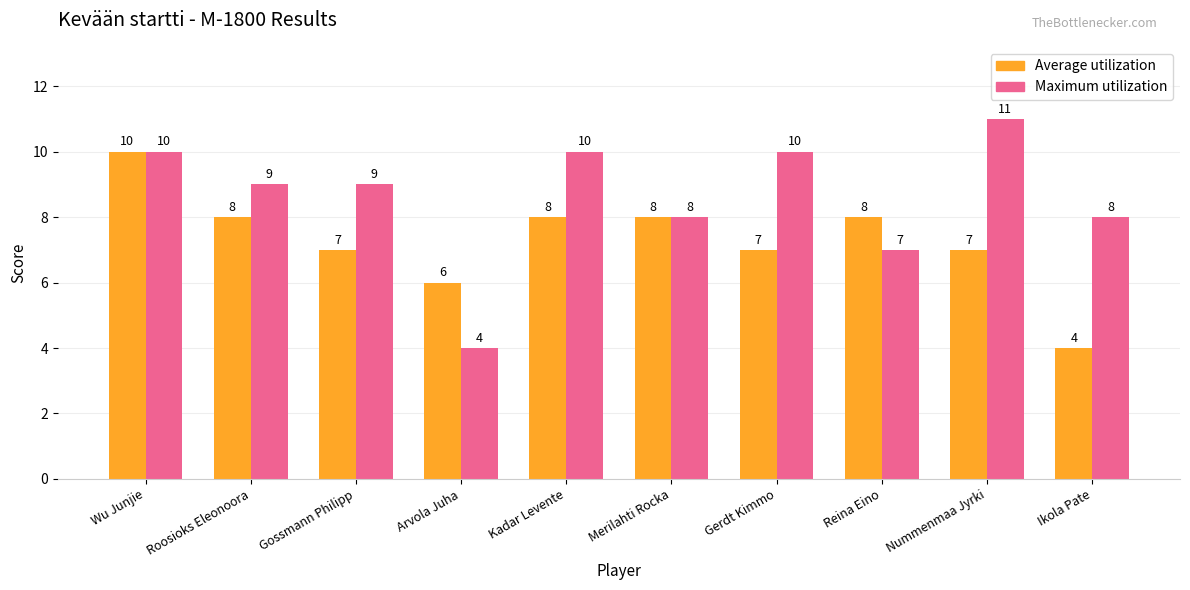

How many bars are there in each group?

2